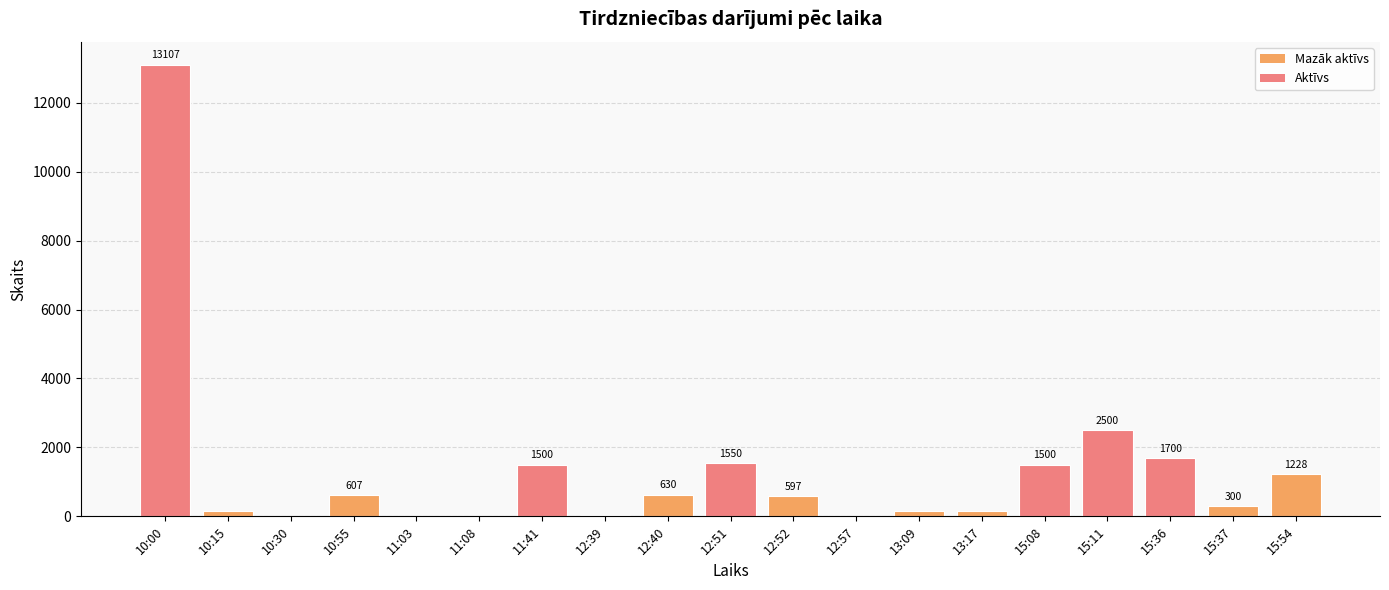

The value at 10:30 is 1. True or false?

True